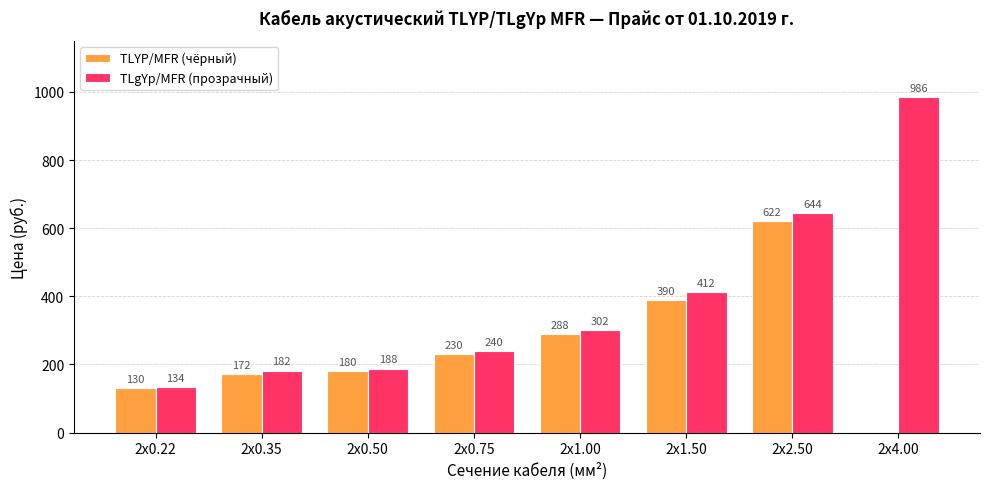

What is the sum of the TLYP/MFR (чёрный) values at 2x0.75 and 2x0.50?

410